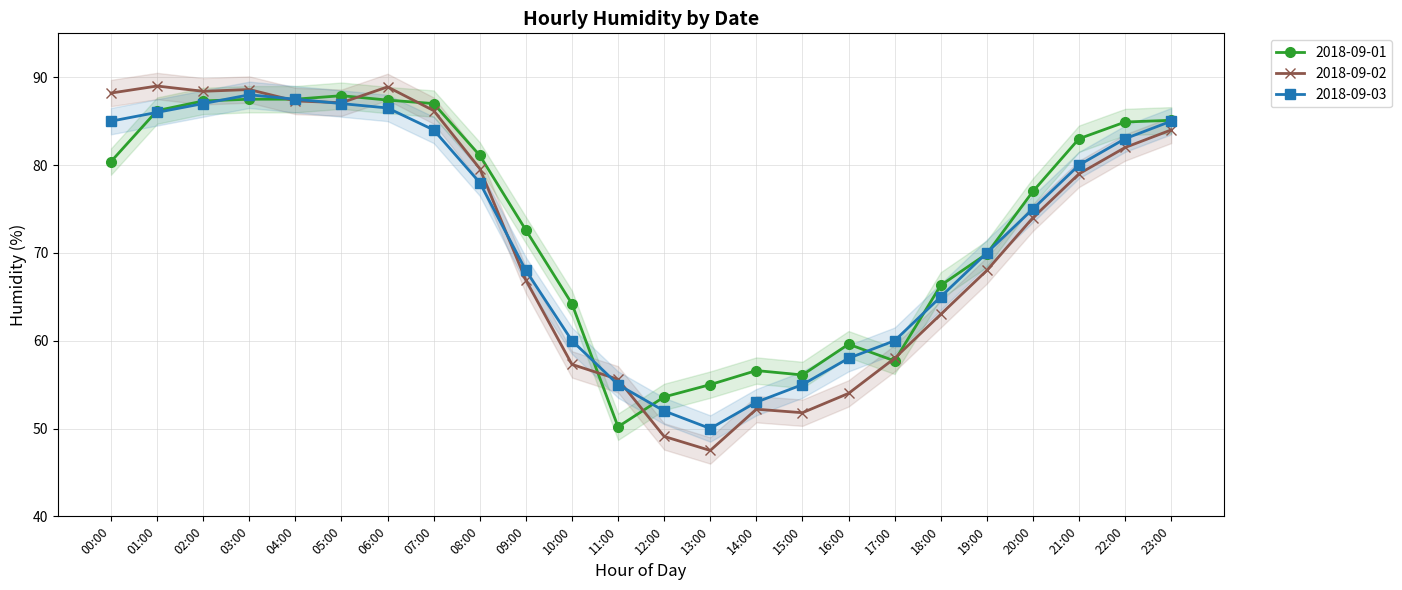

How many series are shown in this chart?

3